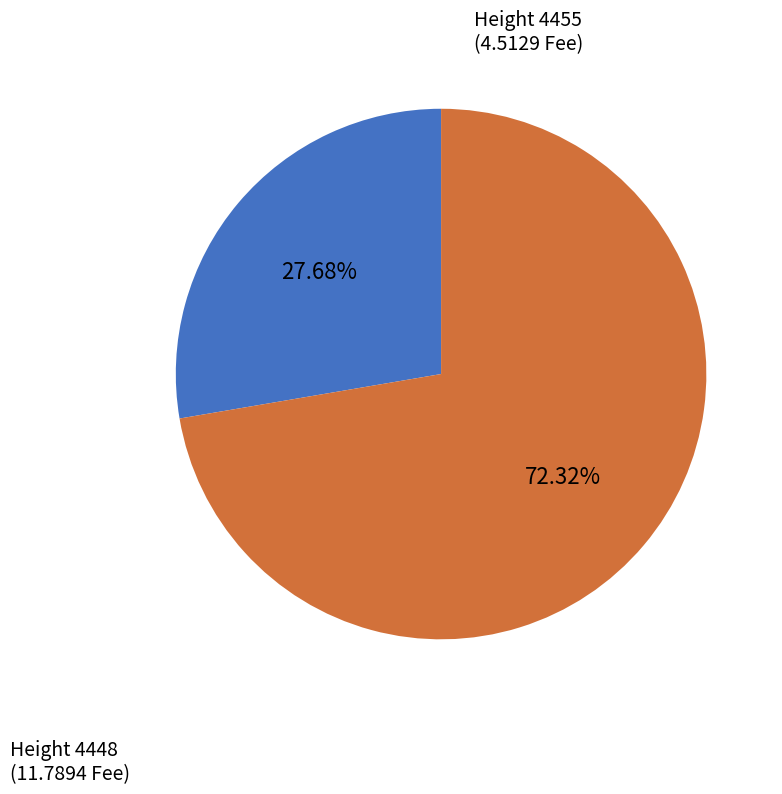

Is there any slice that represents more than half of the pie?

Yes